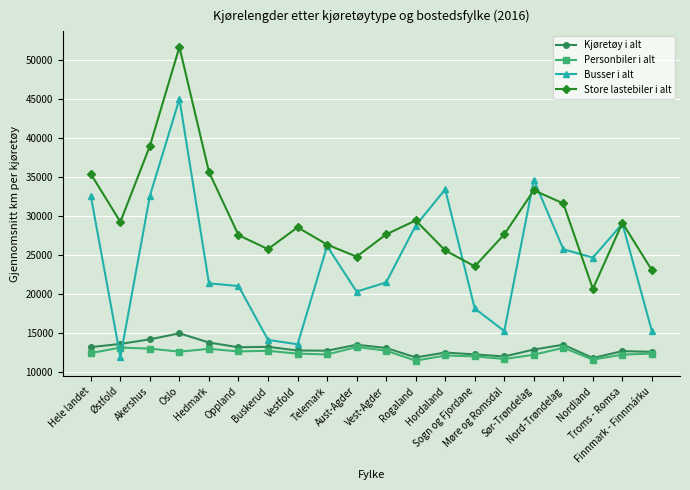

Count the number of data series in this chart.

4